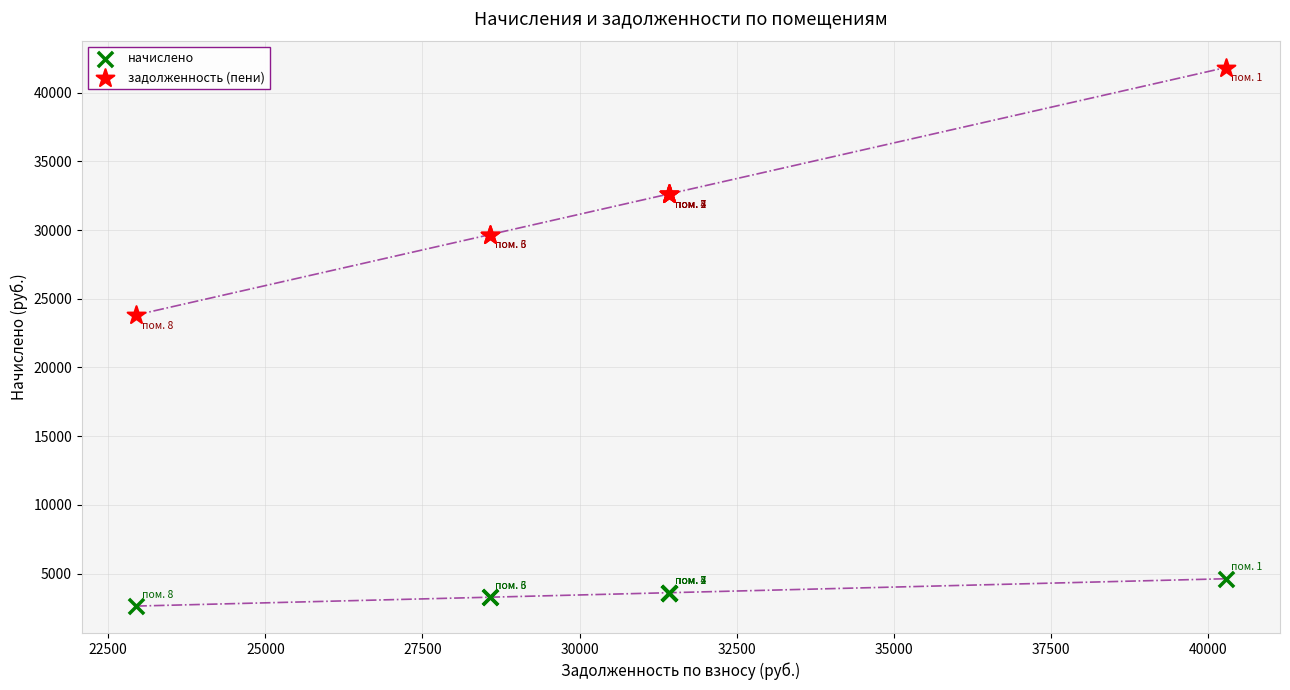

What are all the series names shown in the legend?

начислено, задолженность (пени)